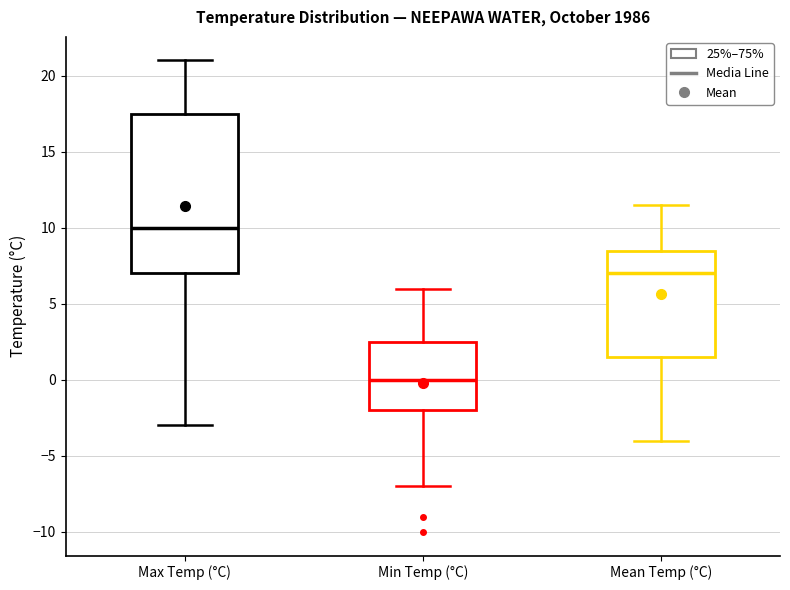

Where does the upper whisker of the box for Min Temp (°C) end on the y-axis? The values are not printed on the chart, so give them approximately, as read against the axis.

6.0